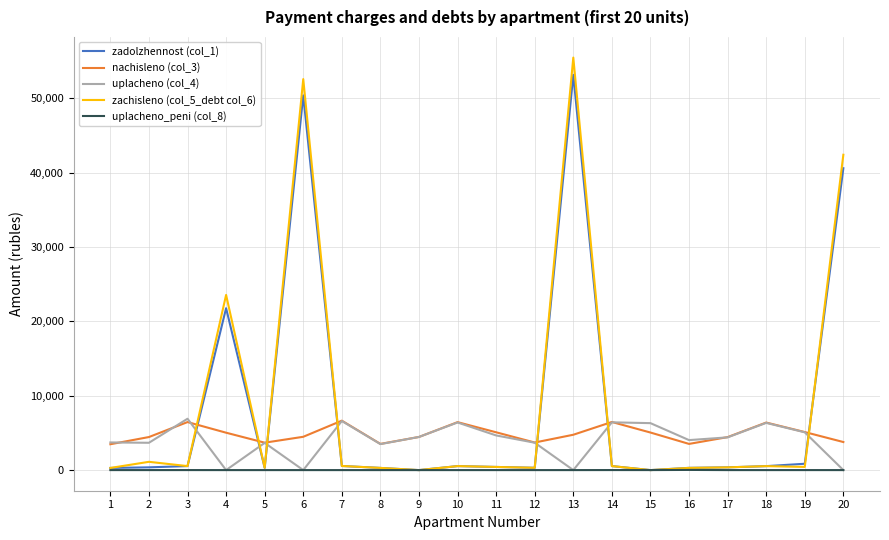

The value of uplacheno (col_4) at 1 is 5939.4. True or false?

False